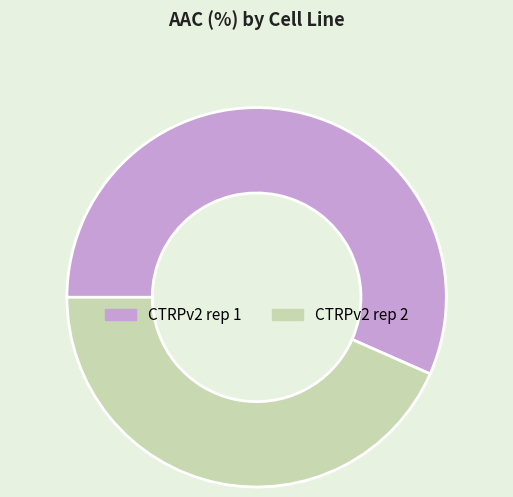

Which category has the smallest portion of the pie?

CTRPv2 rep 2